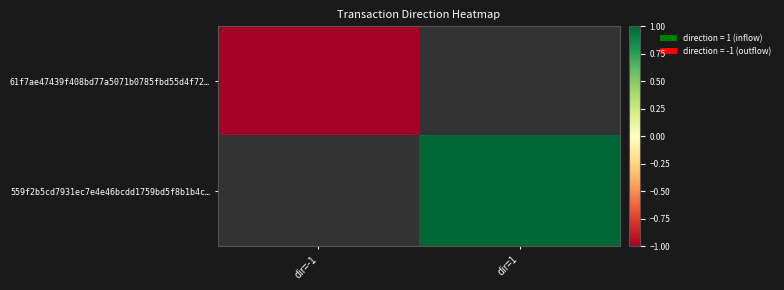

Reading left to right, list all the values displayed in this chart.

61f7ae47439f408bd77a5071b0785fbd55d4f72…: dir=-1=-1	dir=1=0
559f2b5cd7931ec7e4e46bcdd1759bd5f8b1b4c…: dir=-1=0	dir=1=1